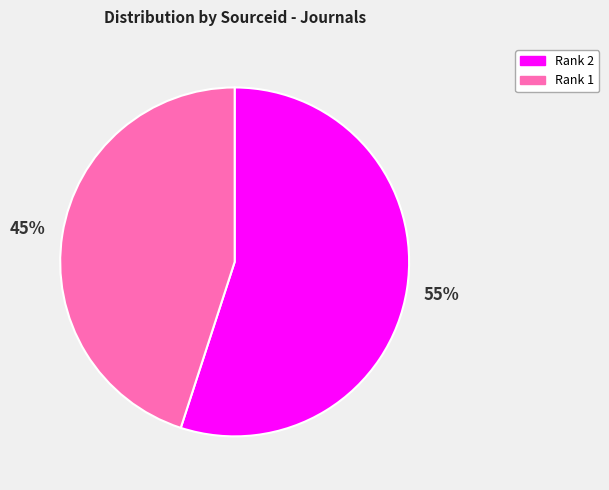

The Rank 2 slice represents 55% of the pie. True or false?

True